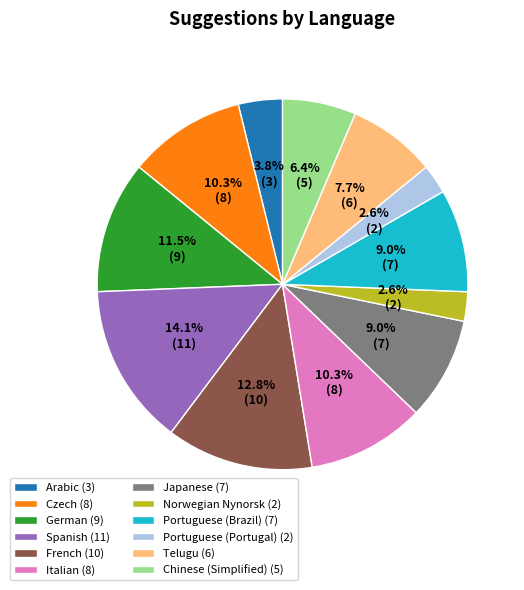

Does Chinese (Simplified) (5) represent more than half of the total?

No